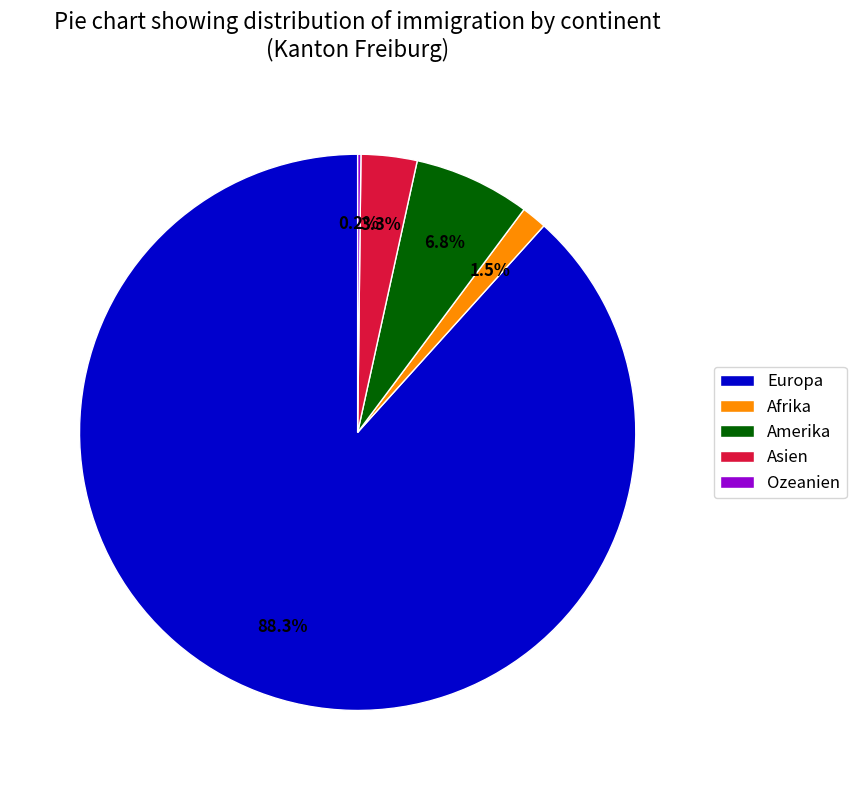

Do Asien and Amerika together represent more than half of the pie?

No